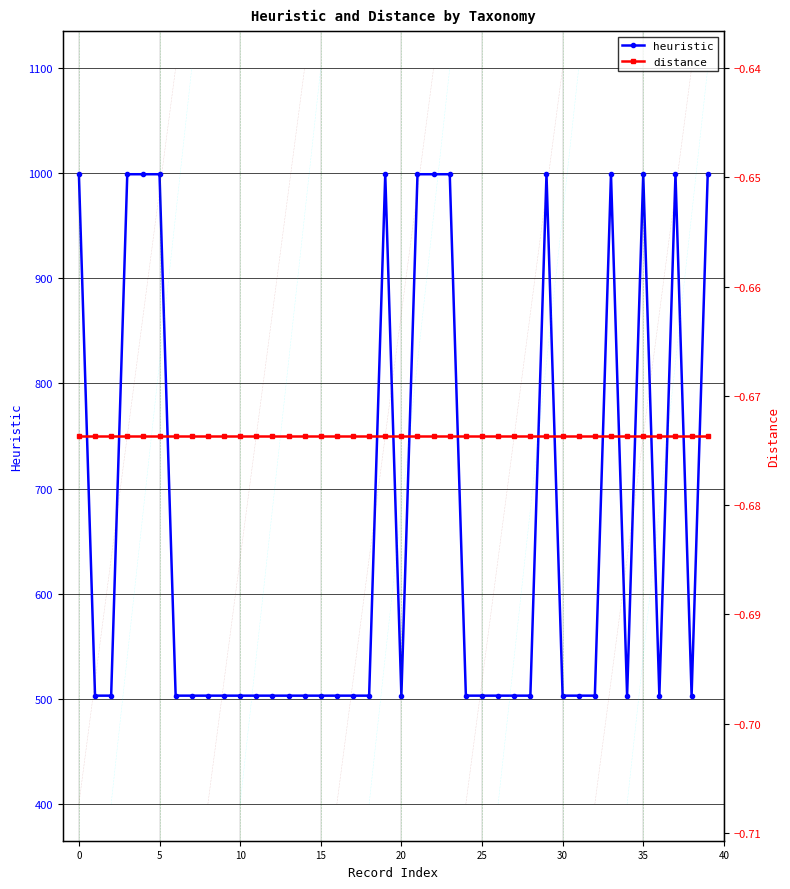

What is the maximum value for heuristic?

999